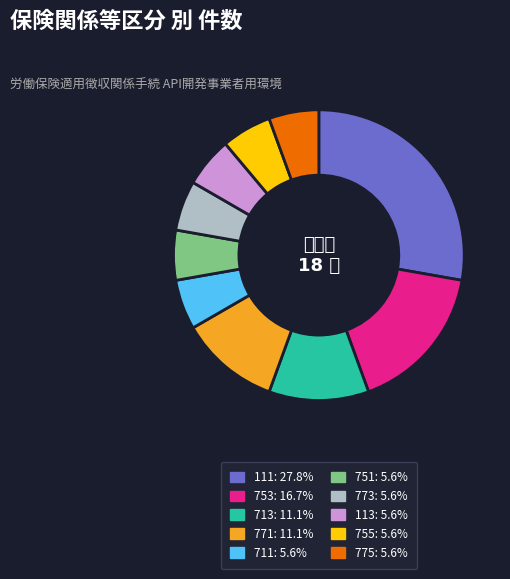

Is the sum of 713 and 113 greater than half?

No